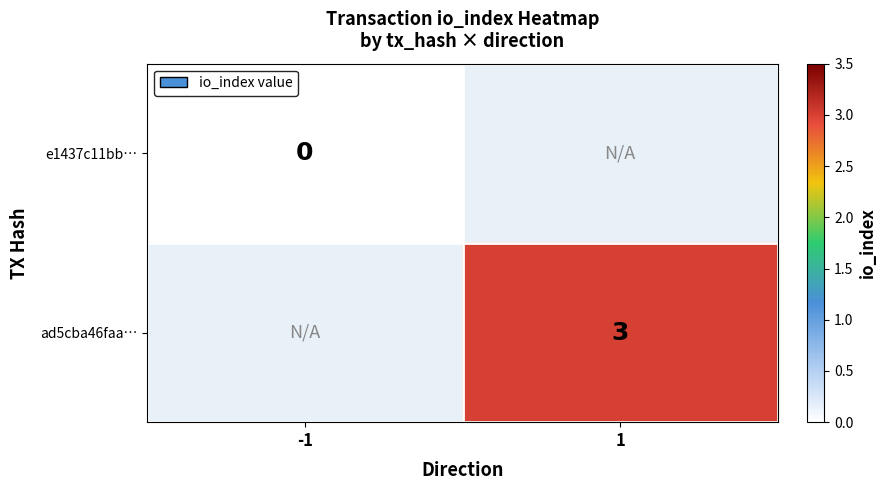

The ad5cba46faa… series shows 3 at 1. True or false?

True